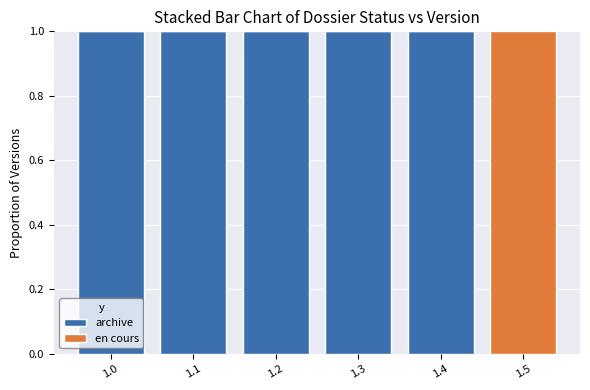

The archive series shows 1 at 1.1. True or false?

True